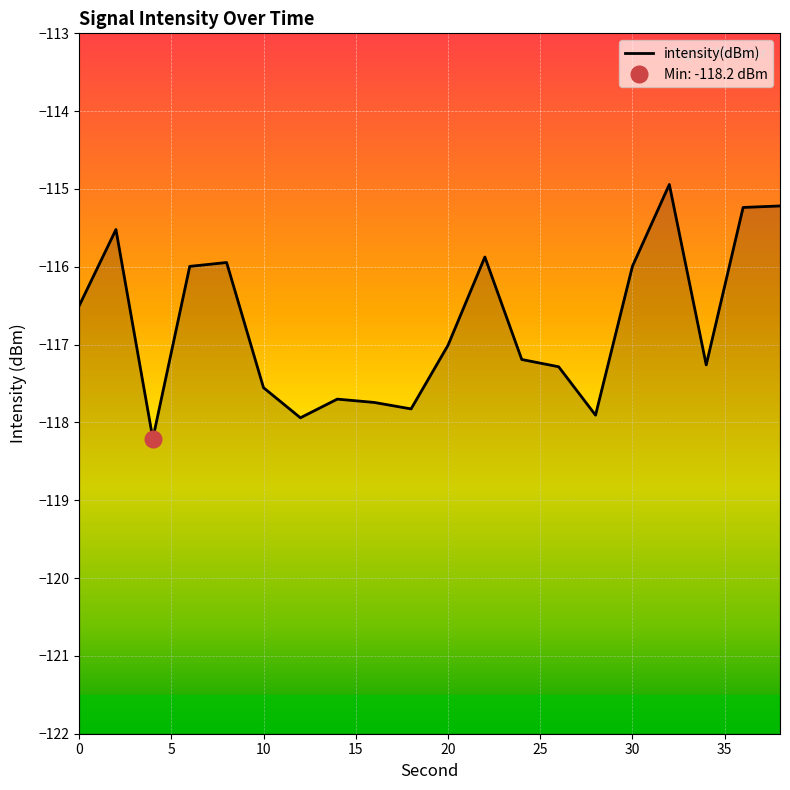

Reading left to right, transcribe all the data shown in this chart.

-116.5	-115.5	-118.2	-116.0	-115.9	-117.6	-117.9	-117.7	-117.7	-117.8	-117.0	-115.9	-117.2	-117.3	-117.9	-116.0	-114.9	-117.3	-115.2	-115.2